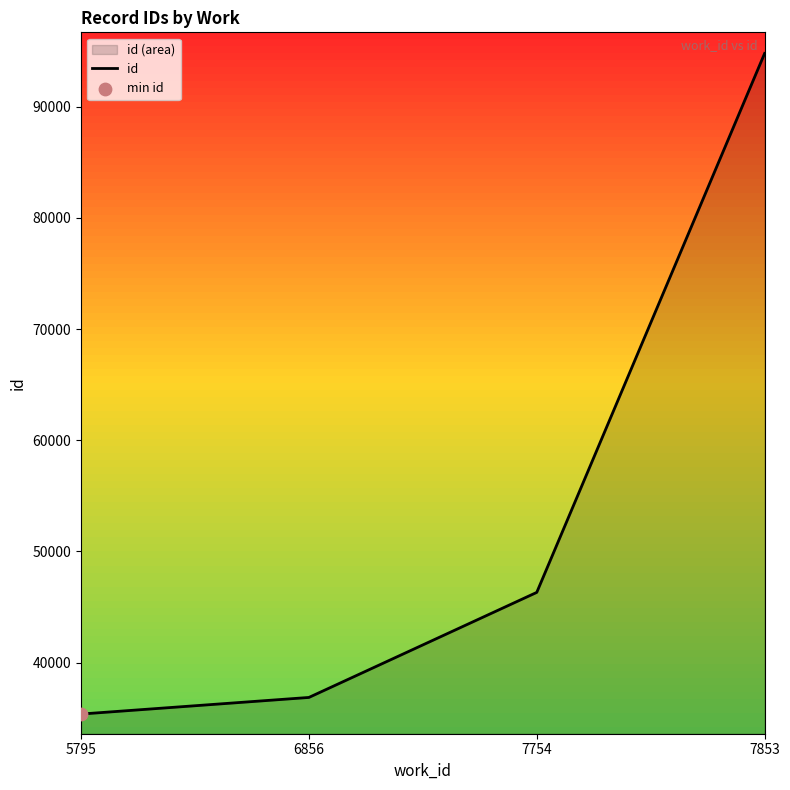

Approximately how many times larger is the value at 5795 compared to 6856?

1.0